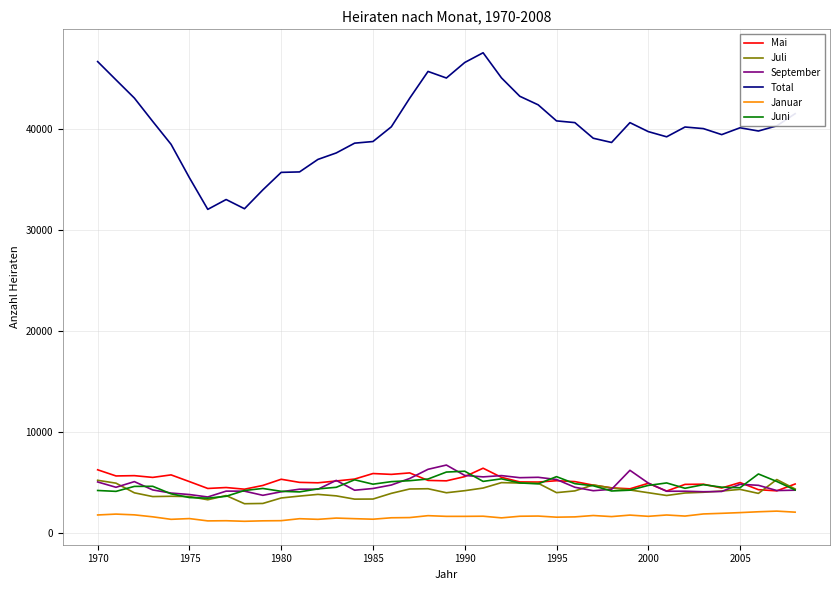

True or false: Juni and Total cross at least once.

False